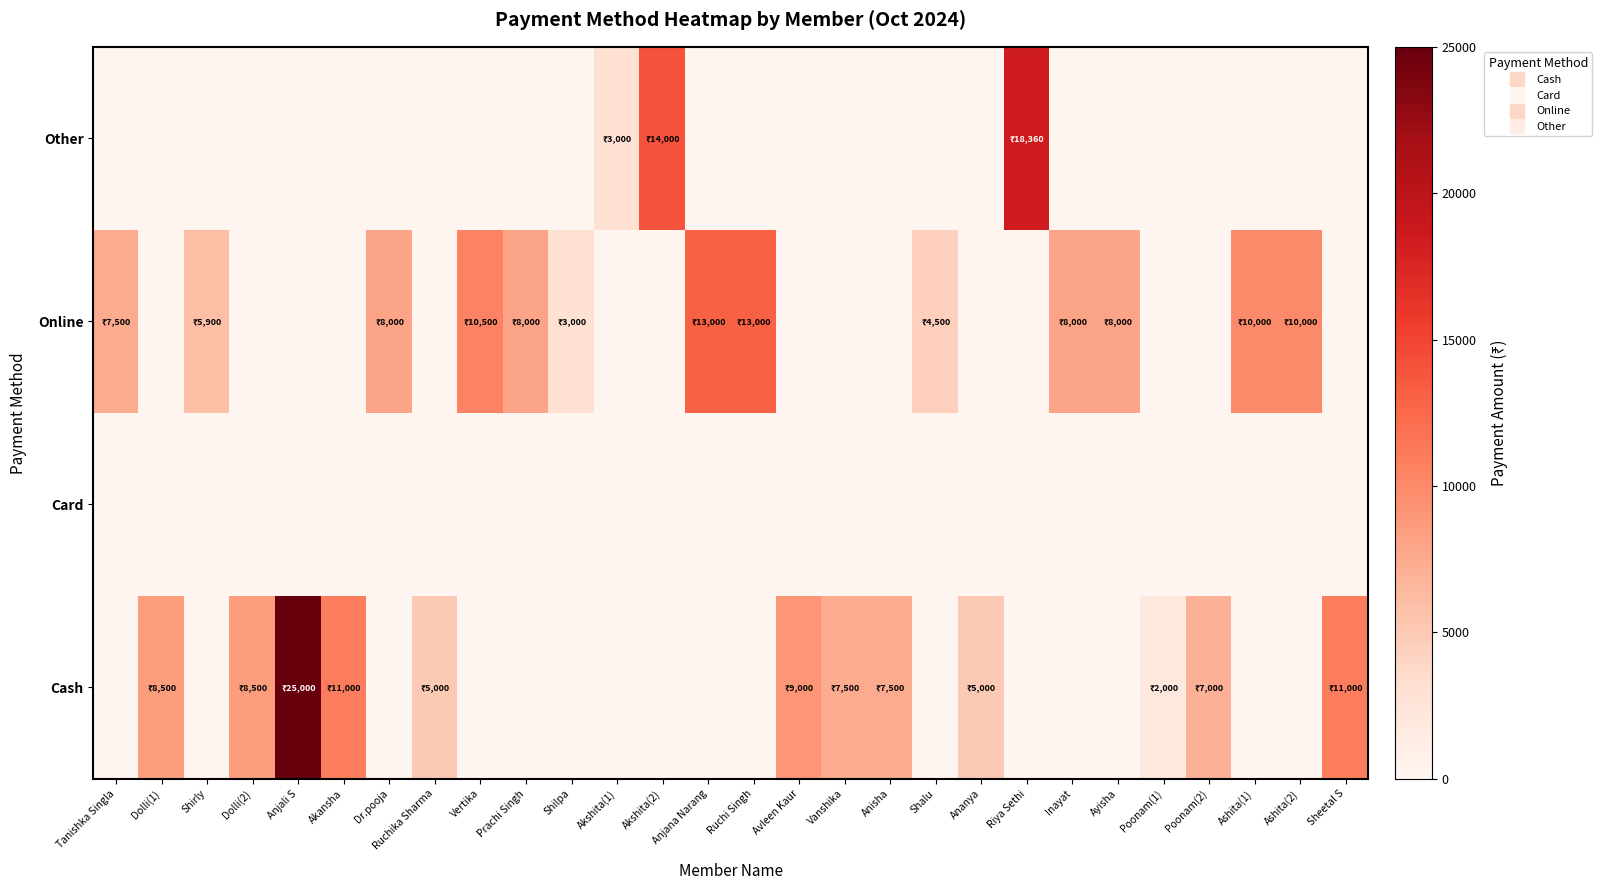

At which category is the sum across all series the highest?

Anjali S